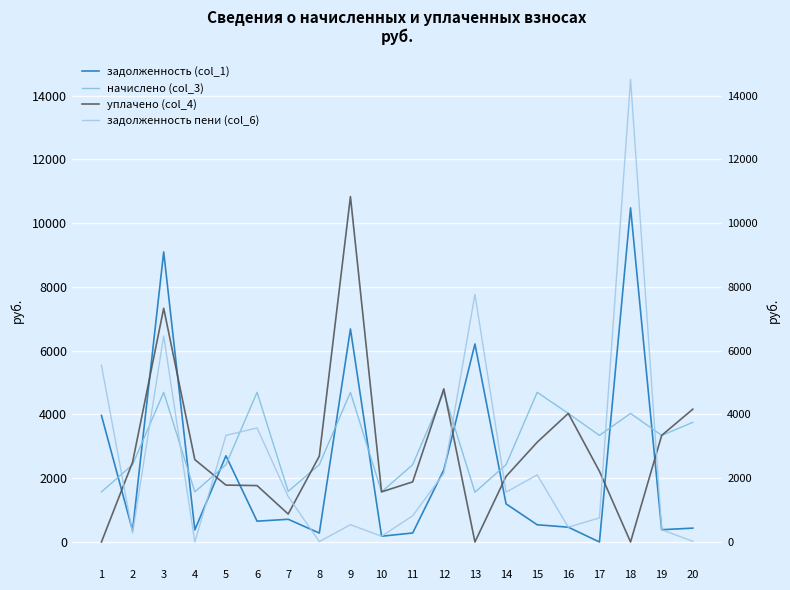

What is the sum of all задолженность пени (col_6) values?

51926.7